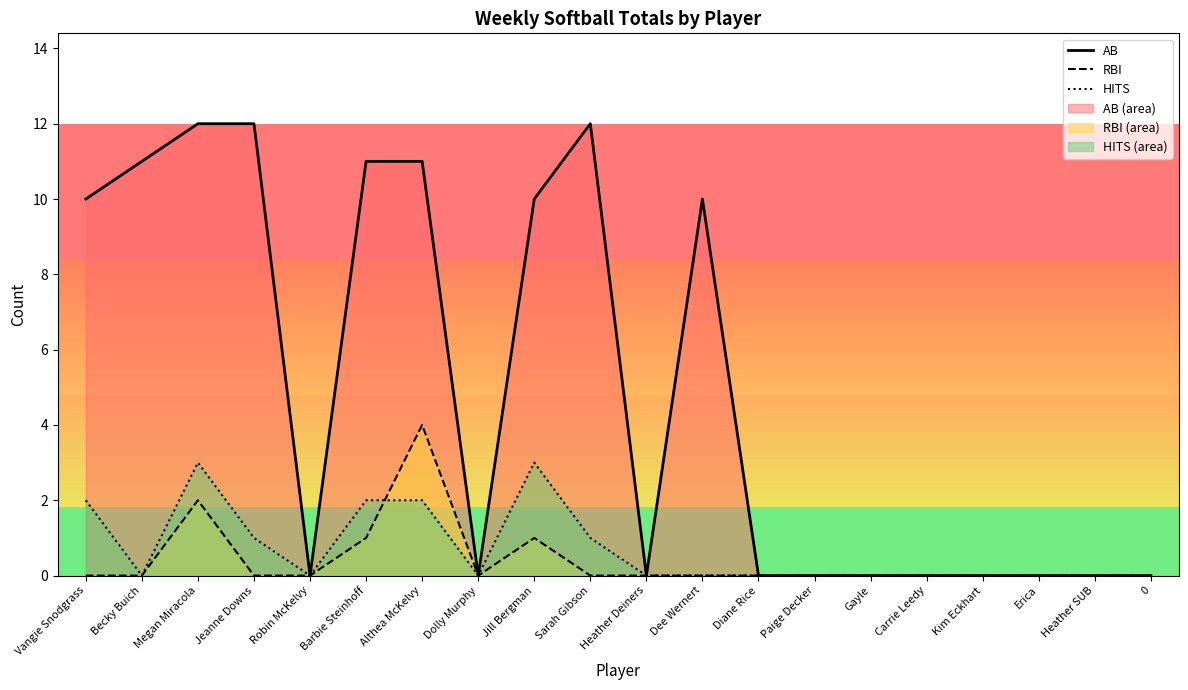

What are all the series names shown in the legend?

AB, RBI, HITS